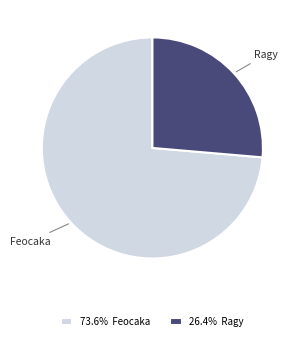

Rank the categories by value from lowest to highest.

Ragy, Feocaka